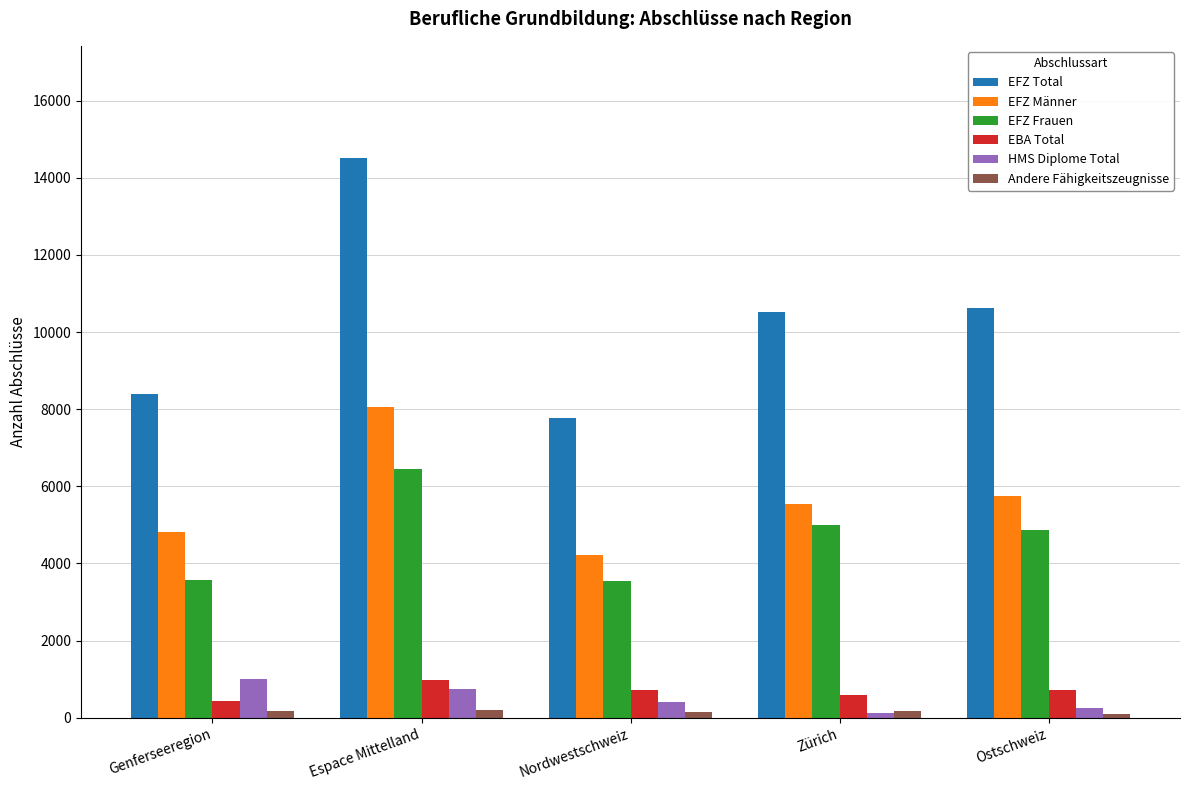

What is the difference between the maximum and minimum values in the EFZ Männer series?

3850